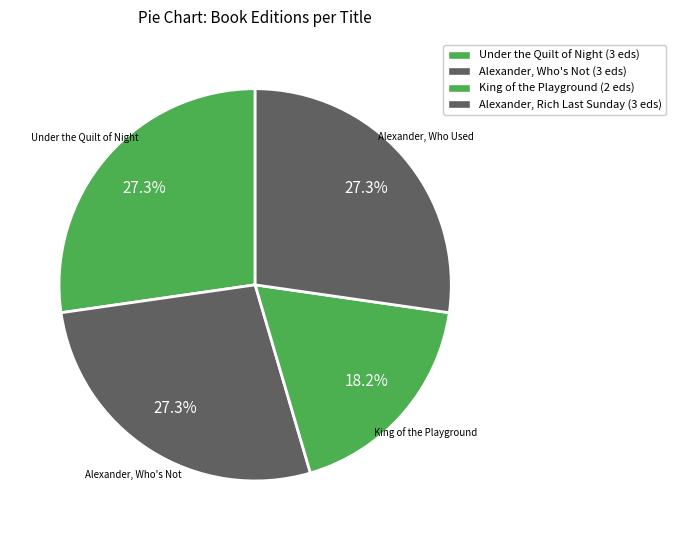

To the nearest percent, what is the average slice percentage?

25%